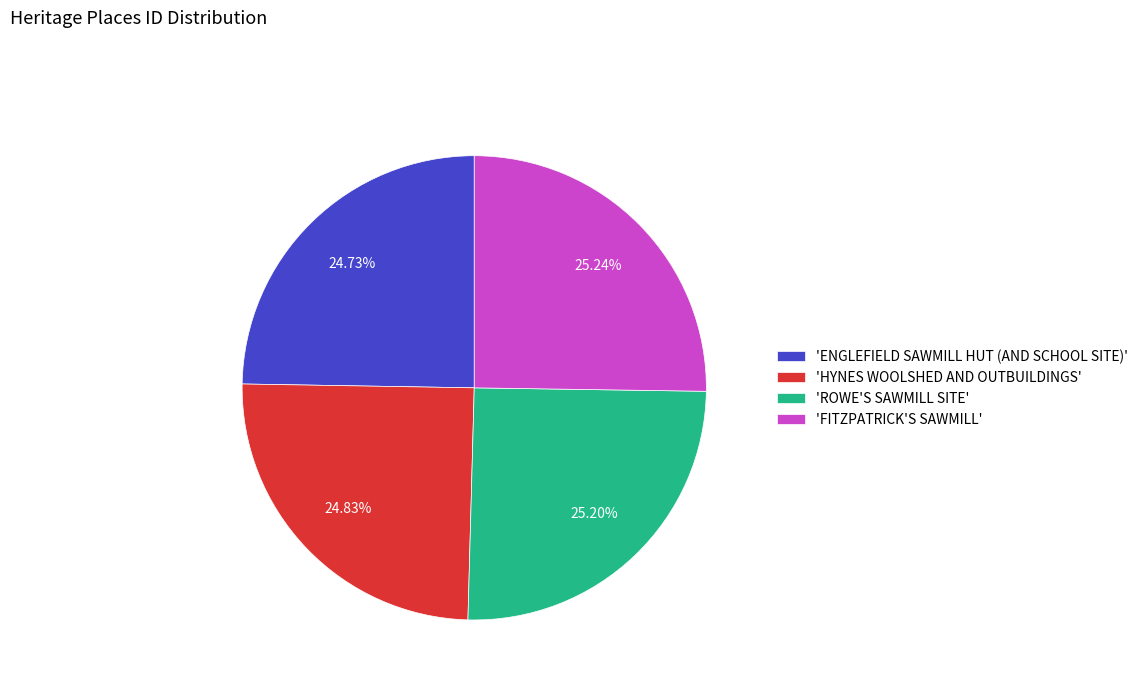

Is 'ROWE'S SAWMILL SITE' the majority of the pie?

No